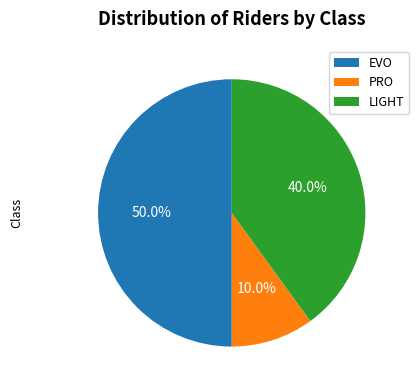

How many segments does this pie chart have?

3